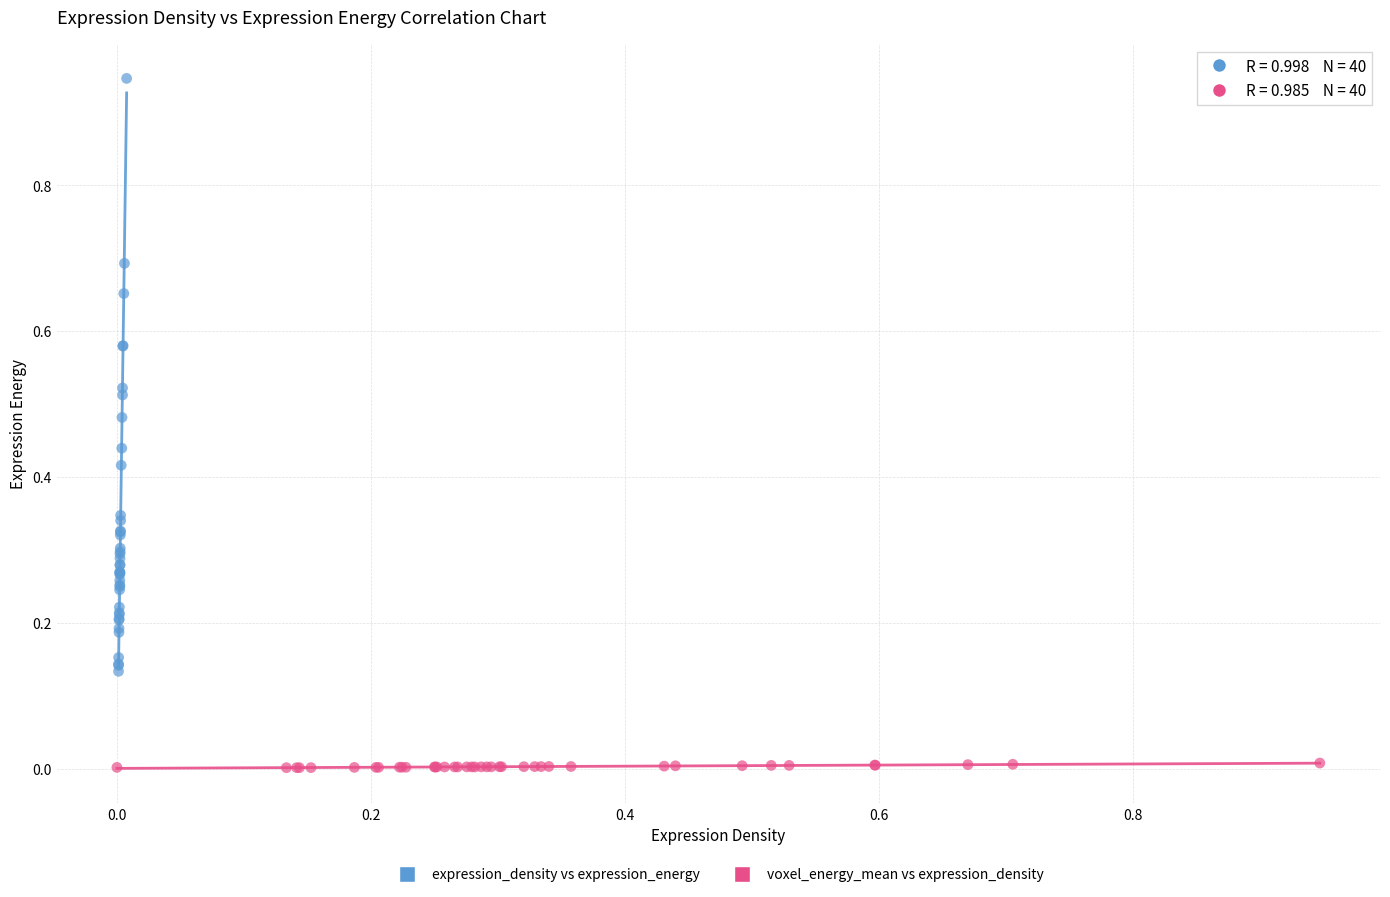

Which series has the widest spread of Y values?

expression_density vs expression_energy